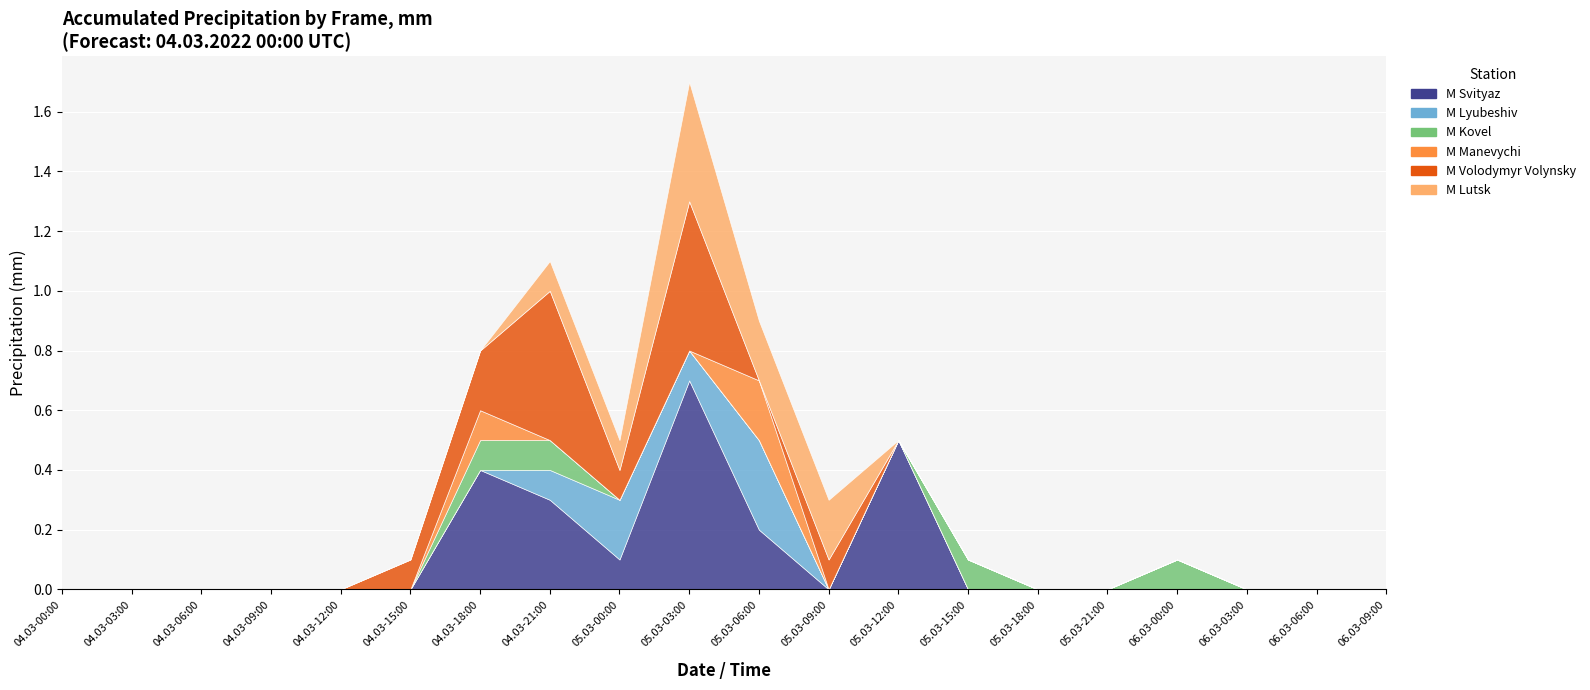

True or false: M Manevychi has a value of 0.0 at 05.03-09:00.

True